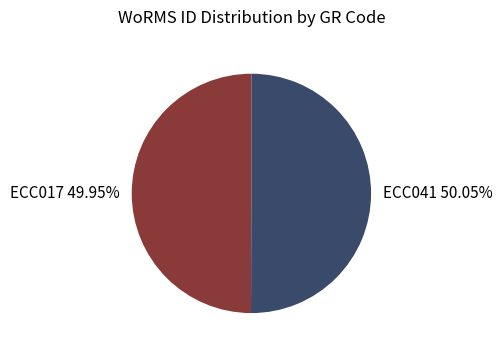

Is the sum of ECC041 50.05% and ECC017 49.95% greater than half?

Yes